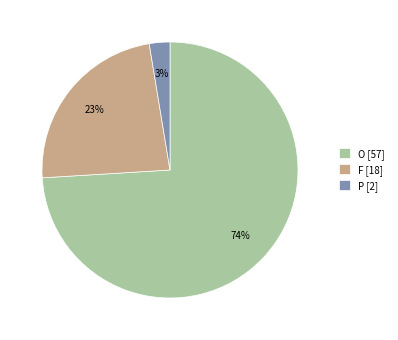

Combined, do P [2] and F [18] account for over 50%?

No